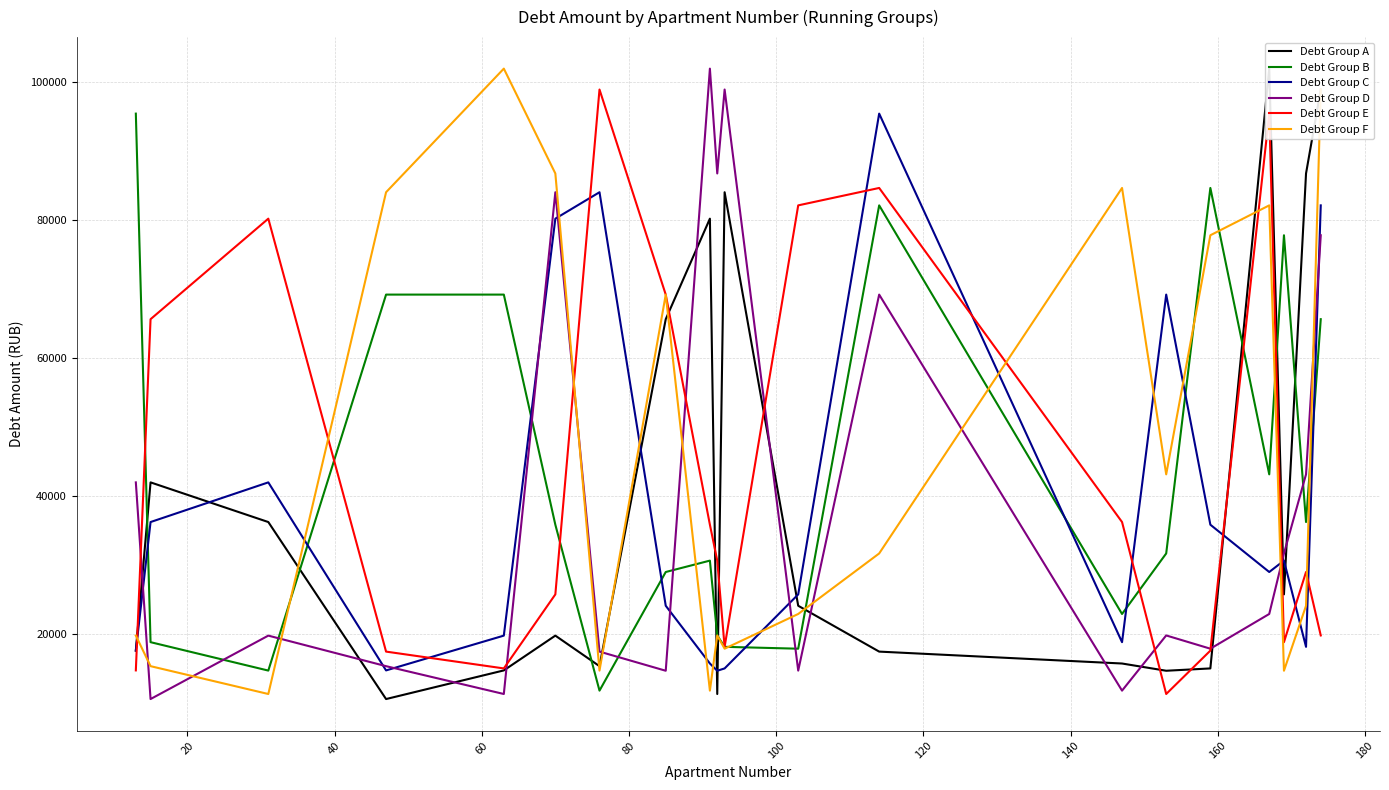

In Debt Group C, how many points are lower than both neighbors (excluding endpoints)?

5